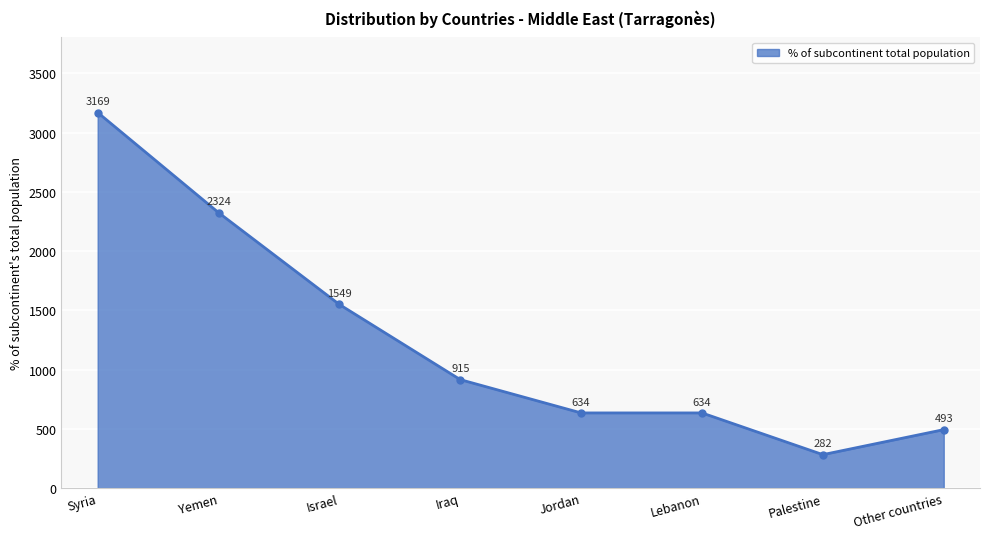

The chart shows a value of 634 at Jordan. True or false?

True